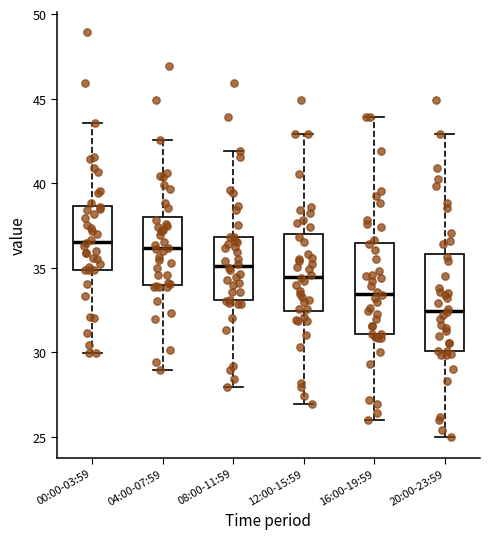

Reading left to right, transcribe this box plot: for each box, give where its median line is, the range the box spans, and where its two whiskers end, as read against the y-axis. The values are not printed on the chart, so give them approximately, as read against the axis.

00:00-03:59: median 36.5, box 35.0 to 38.5, whiskers 30.0 to 43.5
04:00-07:59: median 36.0, box 34.0 to 38.0, whiskers 29.0 to 42.5
08:00-11:59: median 35.0, box 33.0 to 37.0, whiskers 28.0 to 42.0
12:00-15:59: median 34.5, box 32.5 to 37.0, whiskers 27.0 to 43.0
16:00-19:59: median 33.5, box 31.0 to 36.5, whiskers 26.0 to 44.0
20:00-23:59: median 32.5, box 30.0 to 36.0, whiskers 25.0 to 43.0